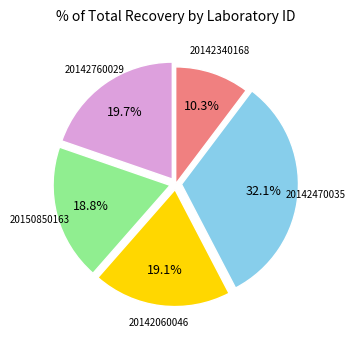

Does 20142340168 account for over 50% of the chart?

No